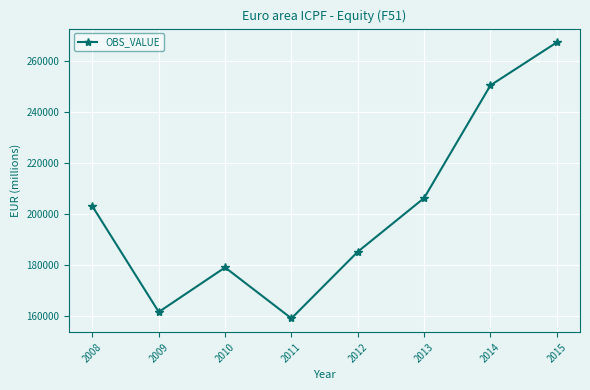

Where does the data first go above 202954?

2008